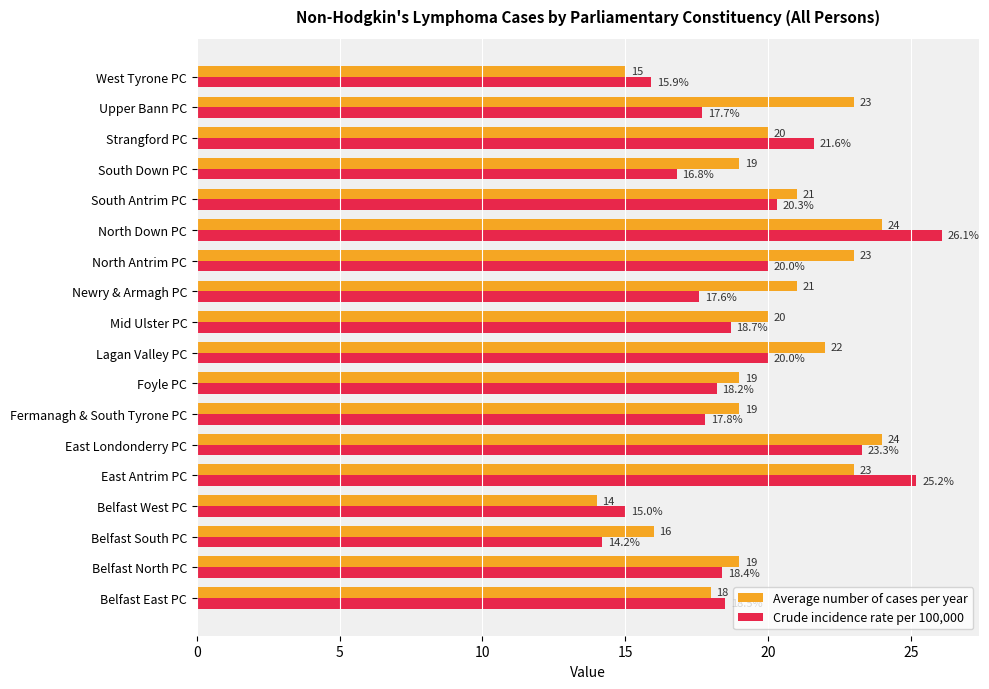

What is the approximate value of Crude incidence rate per 100,000 at West Tyrone PC?

15.9